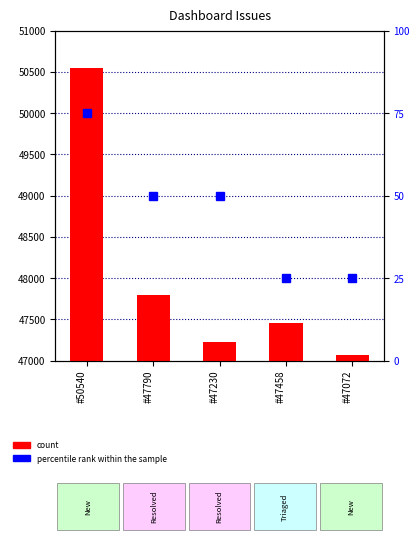

What is the label of the 1st bar from the right?

#47072